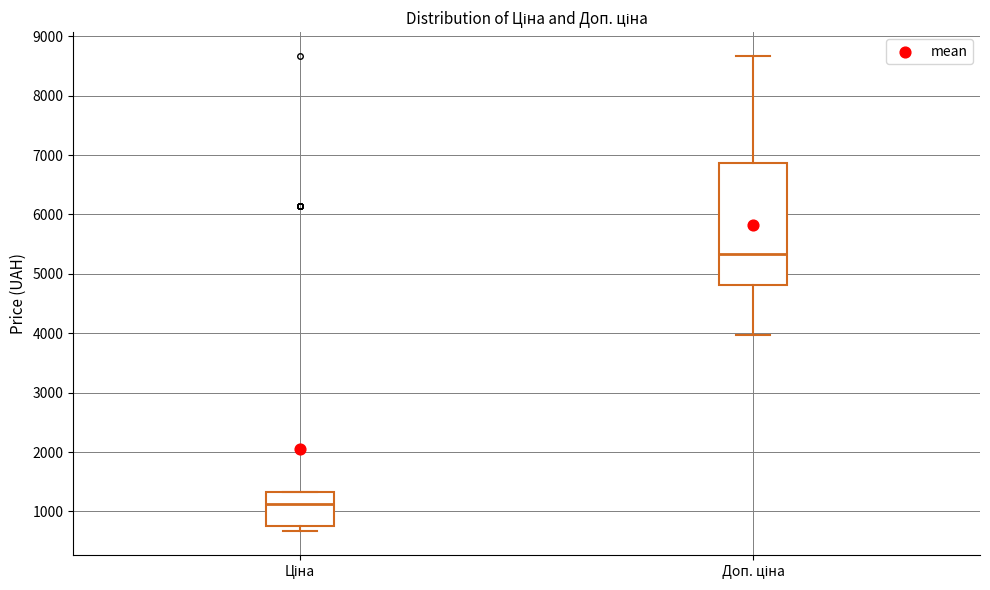

Comparing the boxes themselves (not the whiskers), which one is the tallest?

Доп. ціна